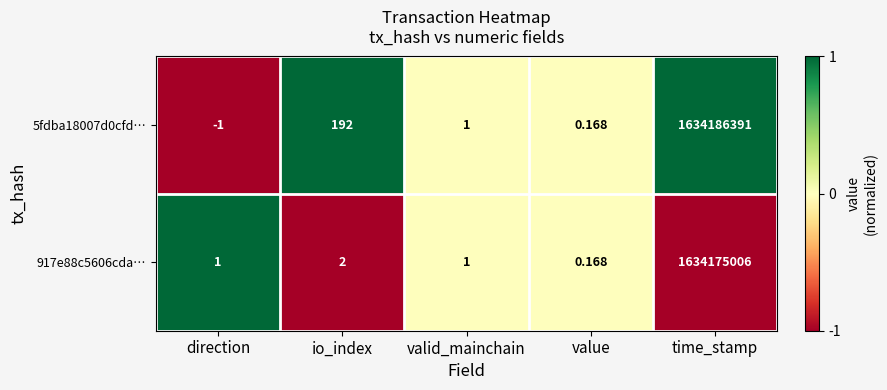

List the series in order of their overall mean, highest first.

5fdba18007d0cfd…, 917e88c5606cda…